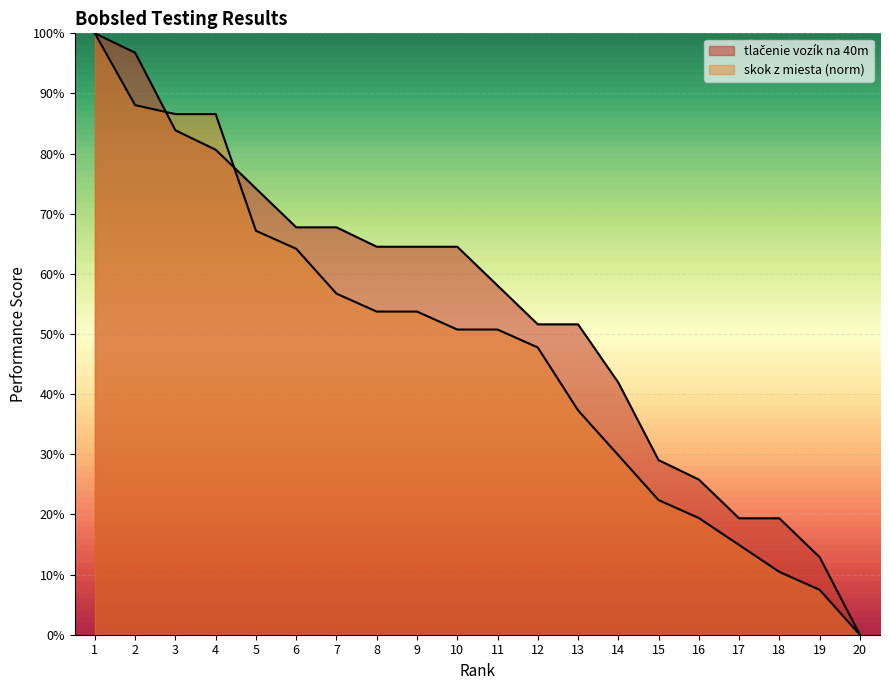

Where do skok z miesta (norm) and tlačenie vozík na 40m first cross each other?

2 and 3